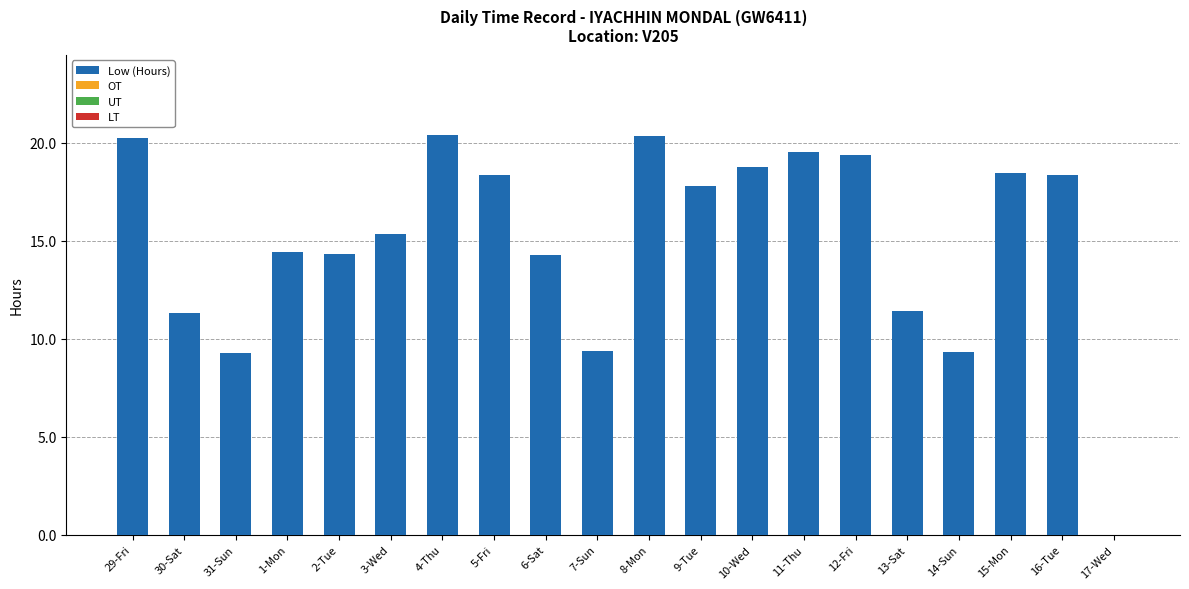

At which label does the data first exceed 17?

29-Fri